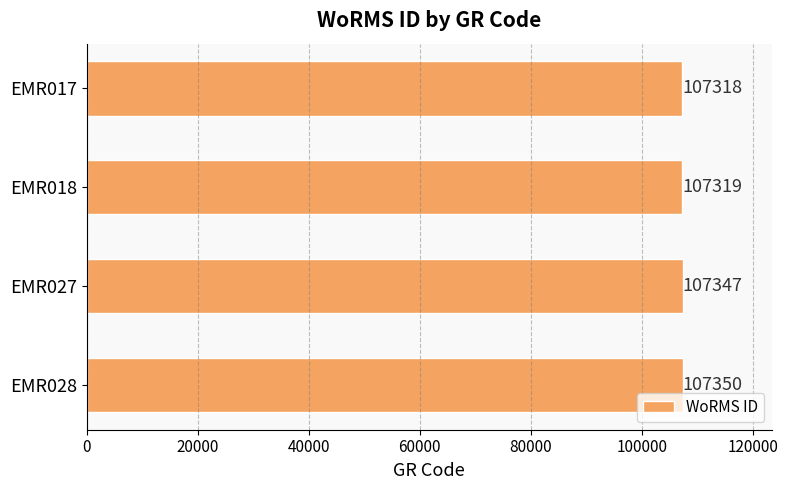

The chart shows a value of 46156 at EMR017. True or false?

False